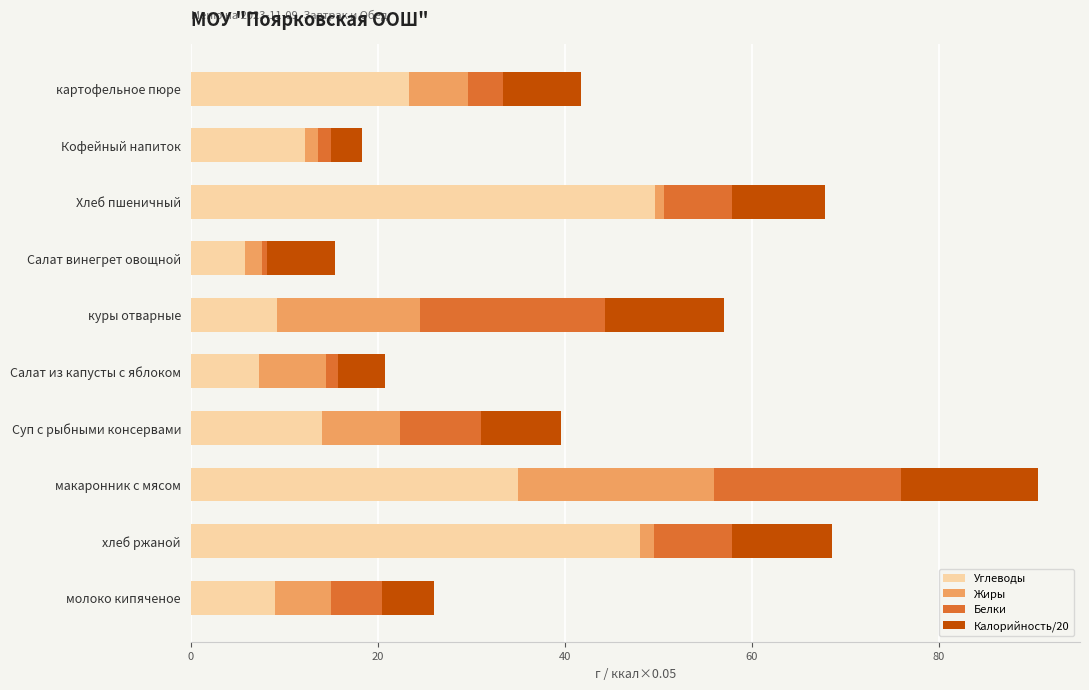

The value of Углеводы at макаронник с мясом is 35.0. True or false?

True